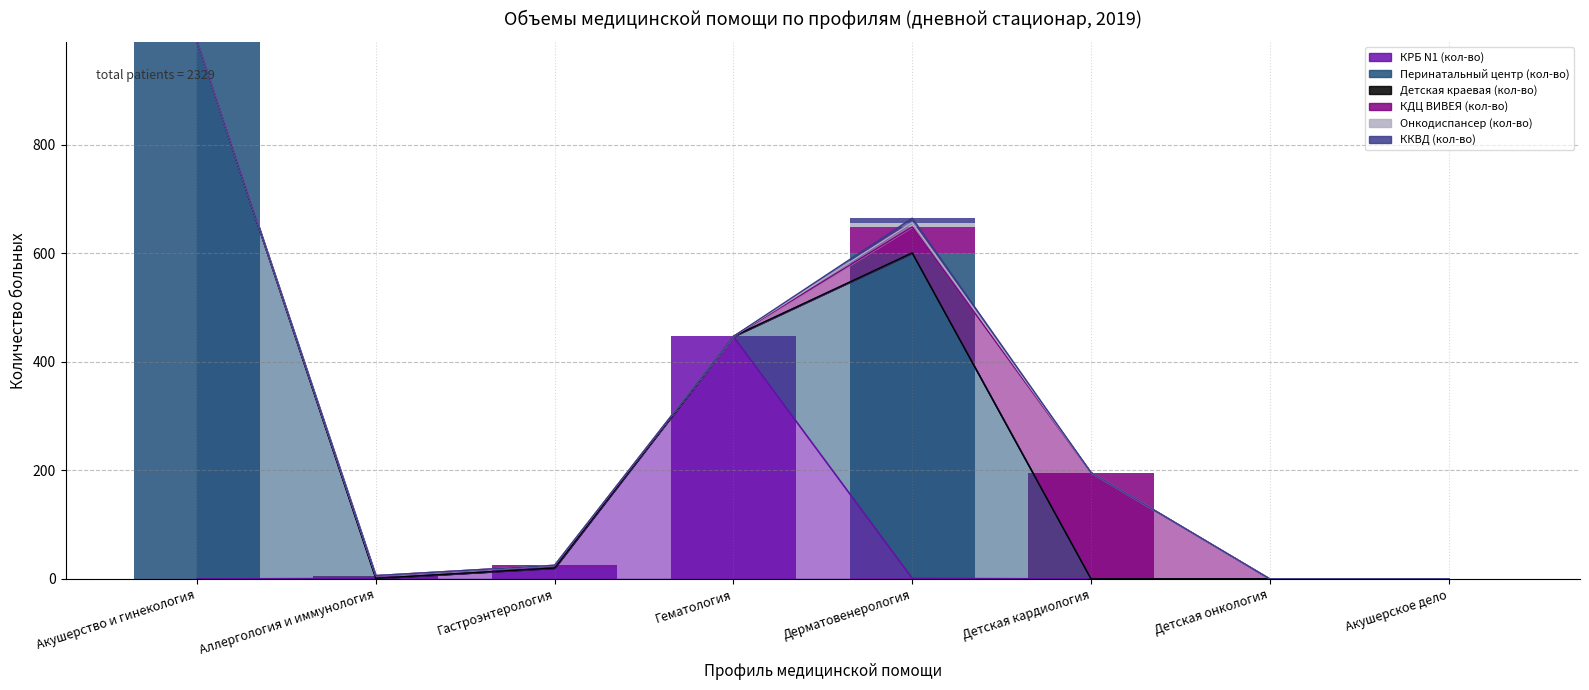

Which series changed the most between Гастроэнтерология and Детская онкология?

КРБ N1 (кол-во)